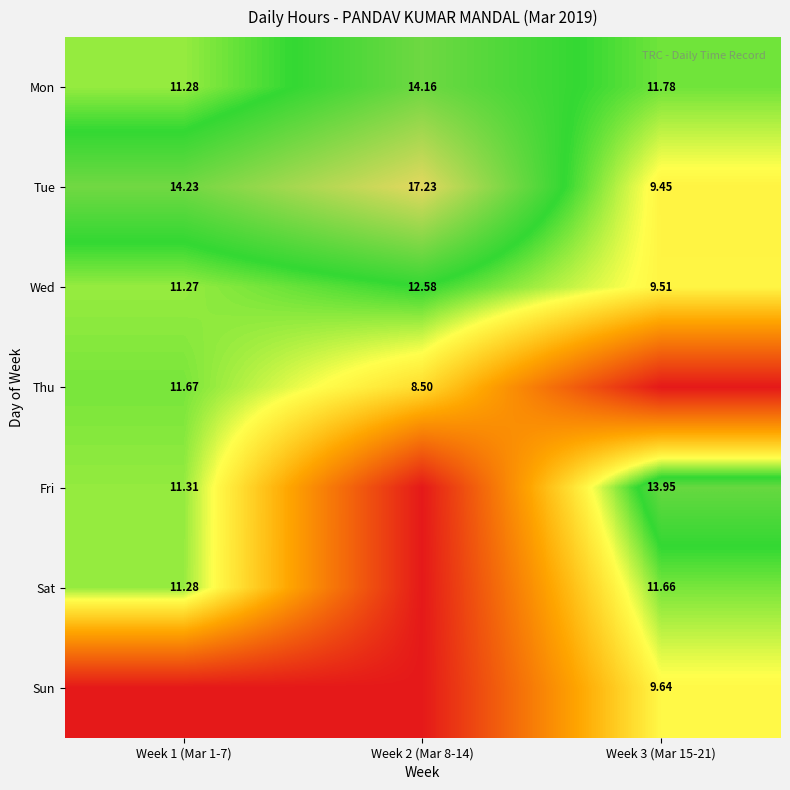

How many distinct data groups are displayed?

7